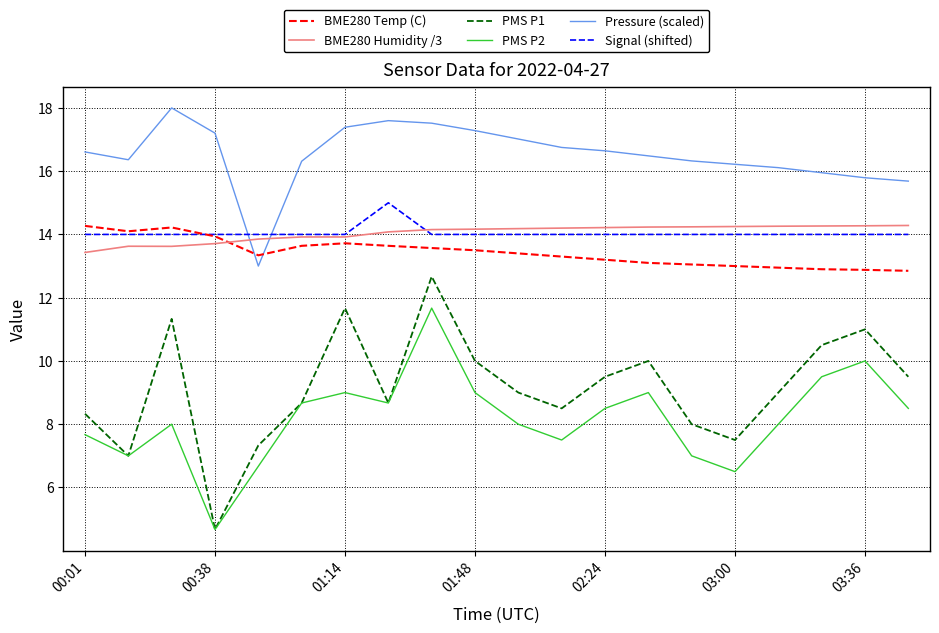

Which series has the largest total across all categories?

Pressure (scaled)